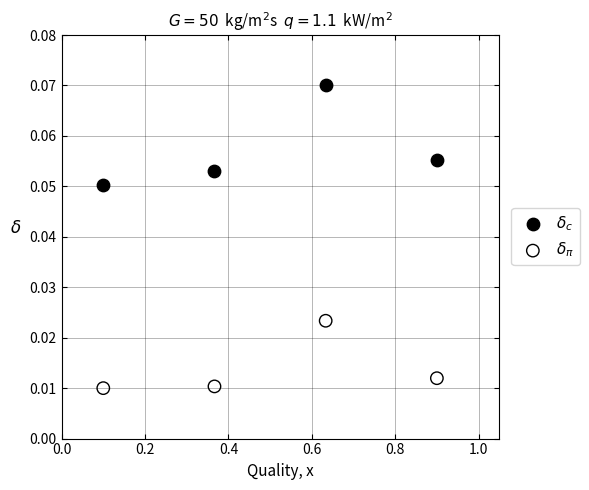

Which series reaches the minimum Y coordinate?

$\delta_\pi$